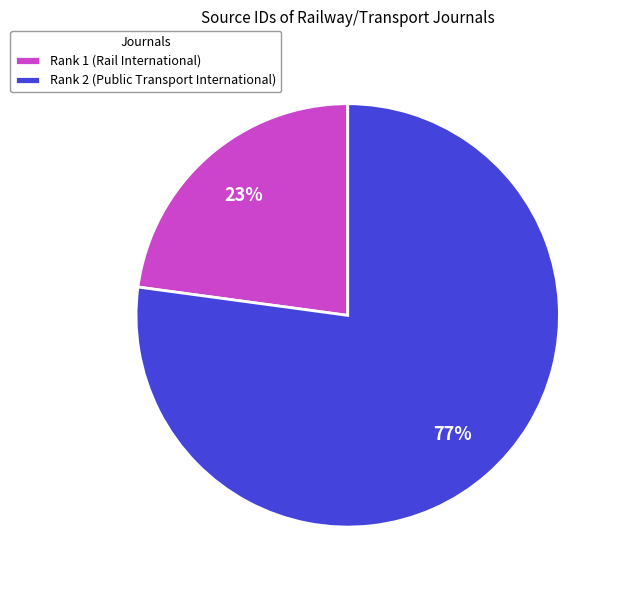

To the nearest percent, what percentage of the pie is Rank 1 (Rail International)?

23%